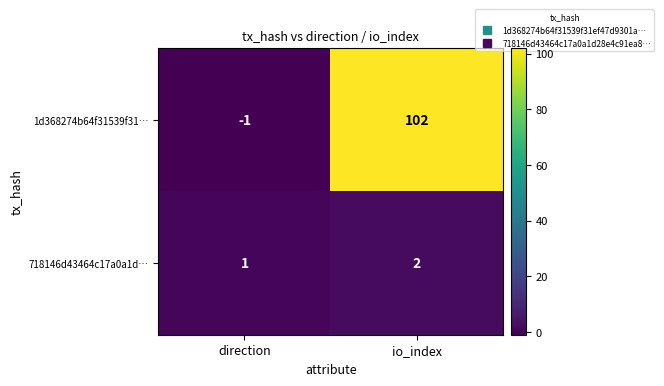

Rank the series at direction from lowest to highest value.

1d368274b64f31539f31…, 718146d43464c17a0a1d…